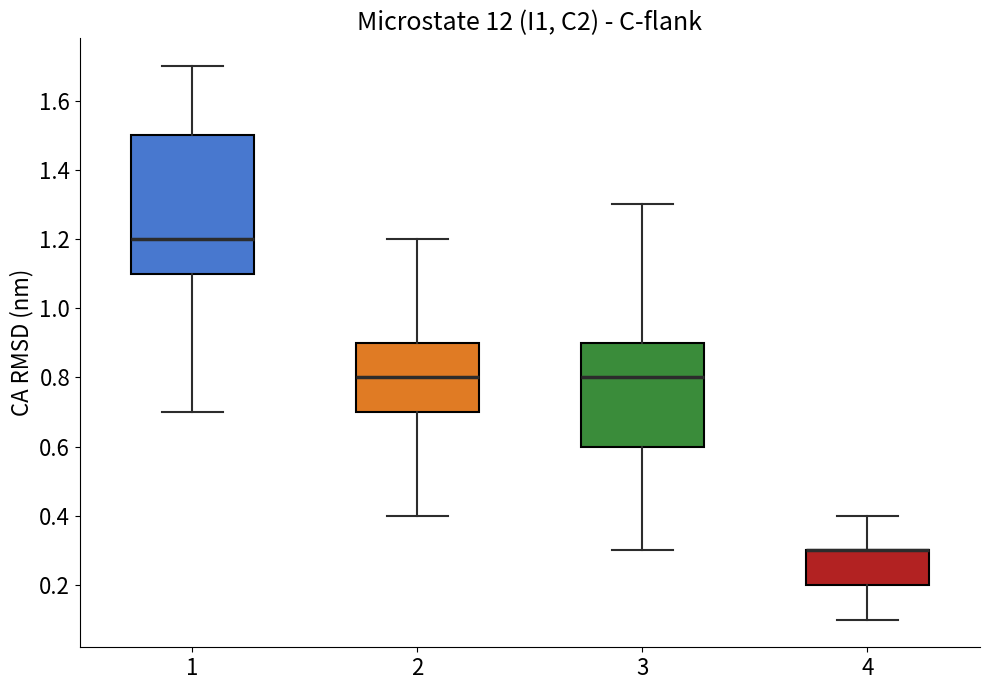

Comparing the boxes themselves (not the whiskers), which one is the tallest?

1